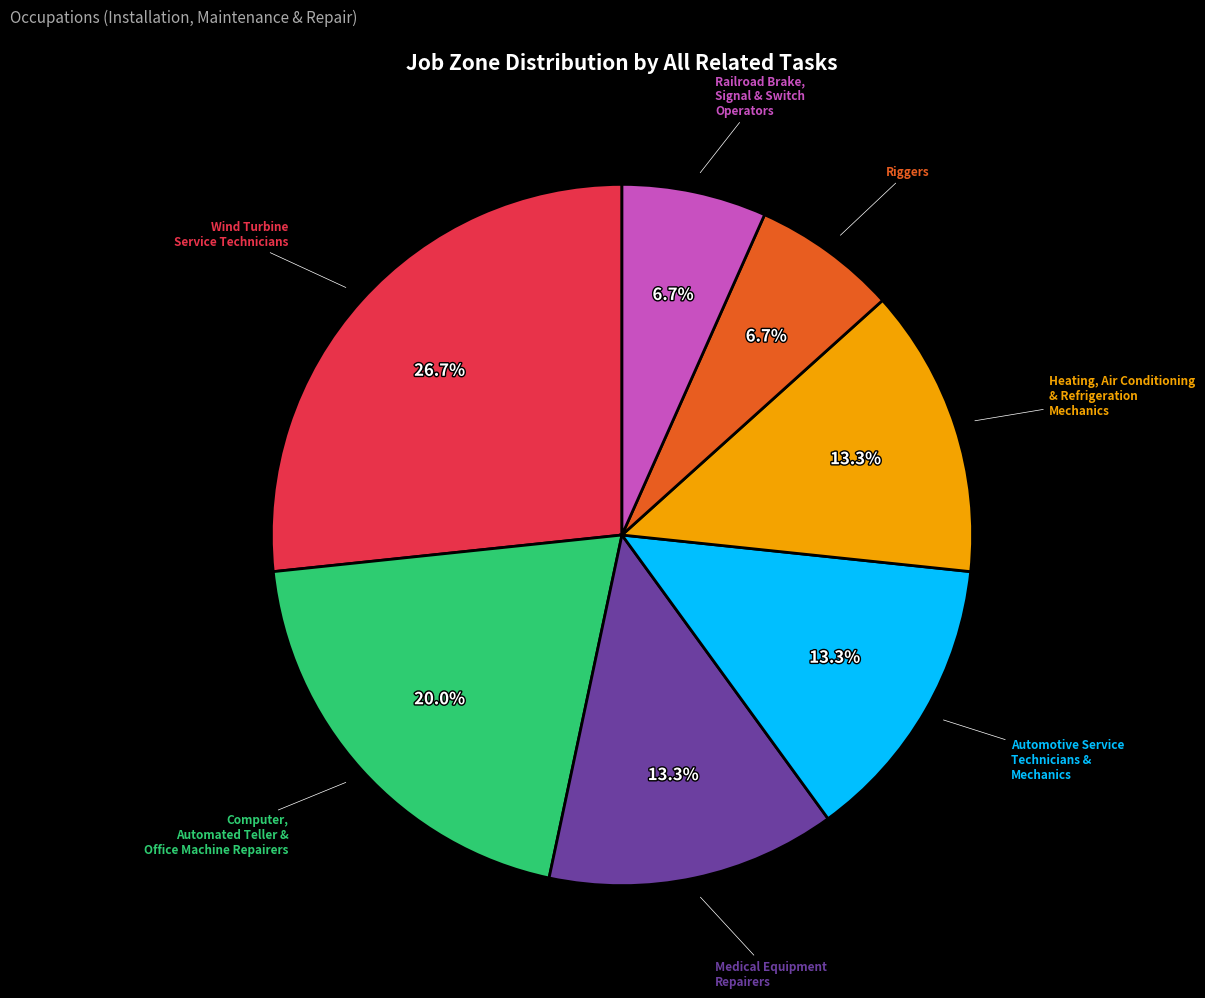

Is there any slice that represents more than half of the pie?

No